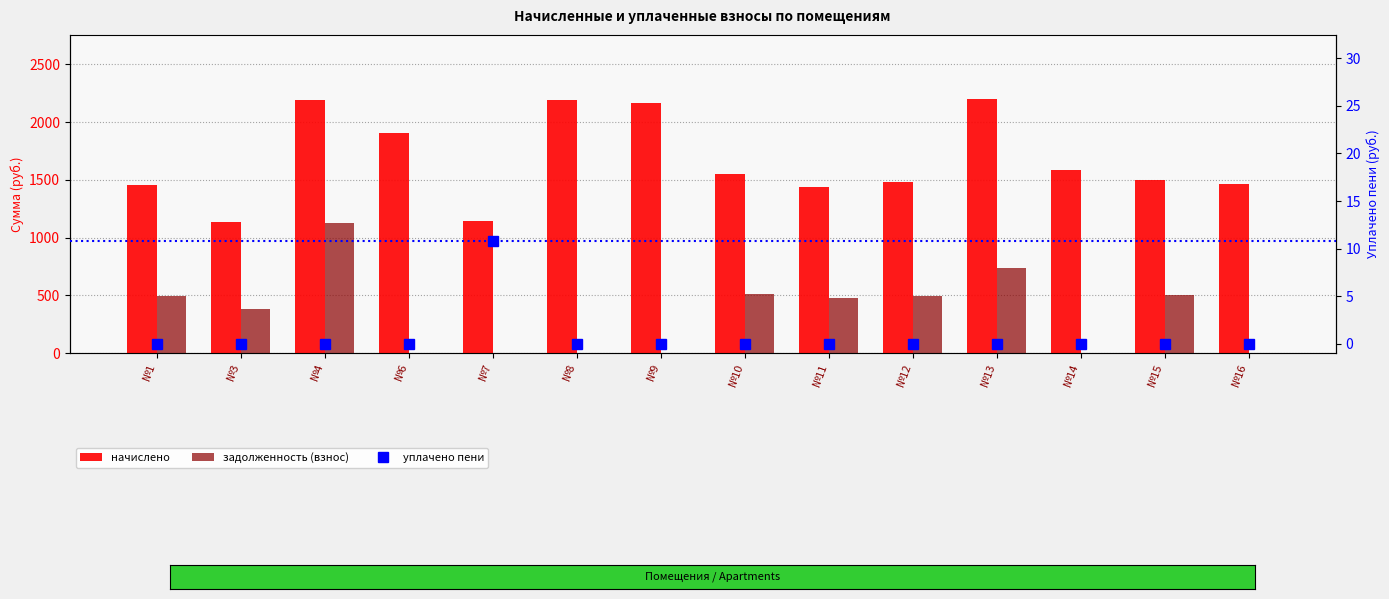

What is the total value across all series at №15?

2004.1